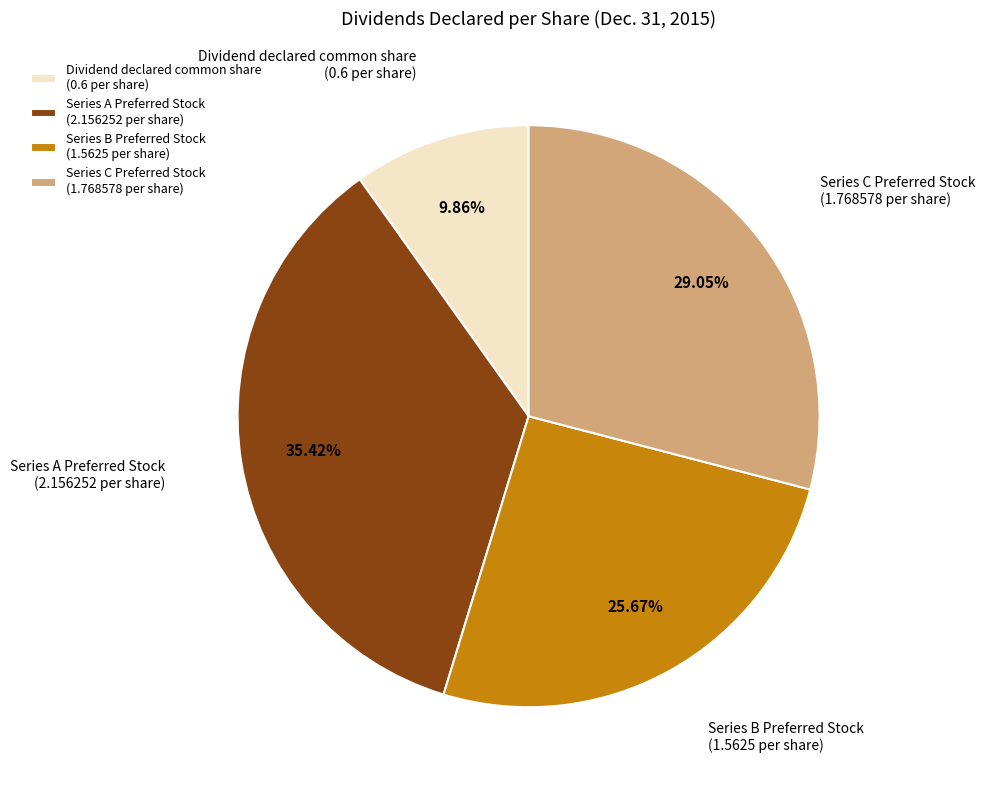

How many segments does this pie chart have?

4